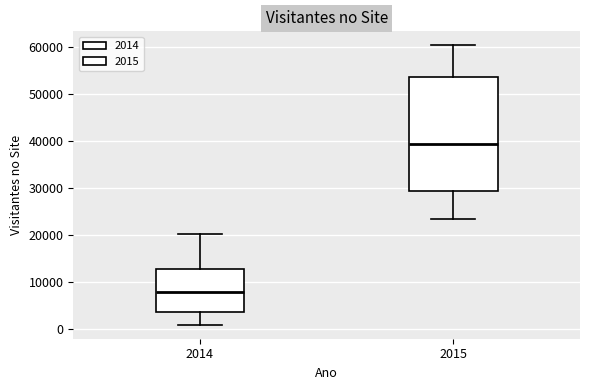

Which box is the tallest, from its lower edge to its upper edge?

2015